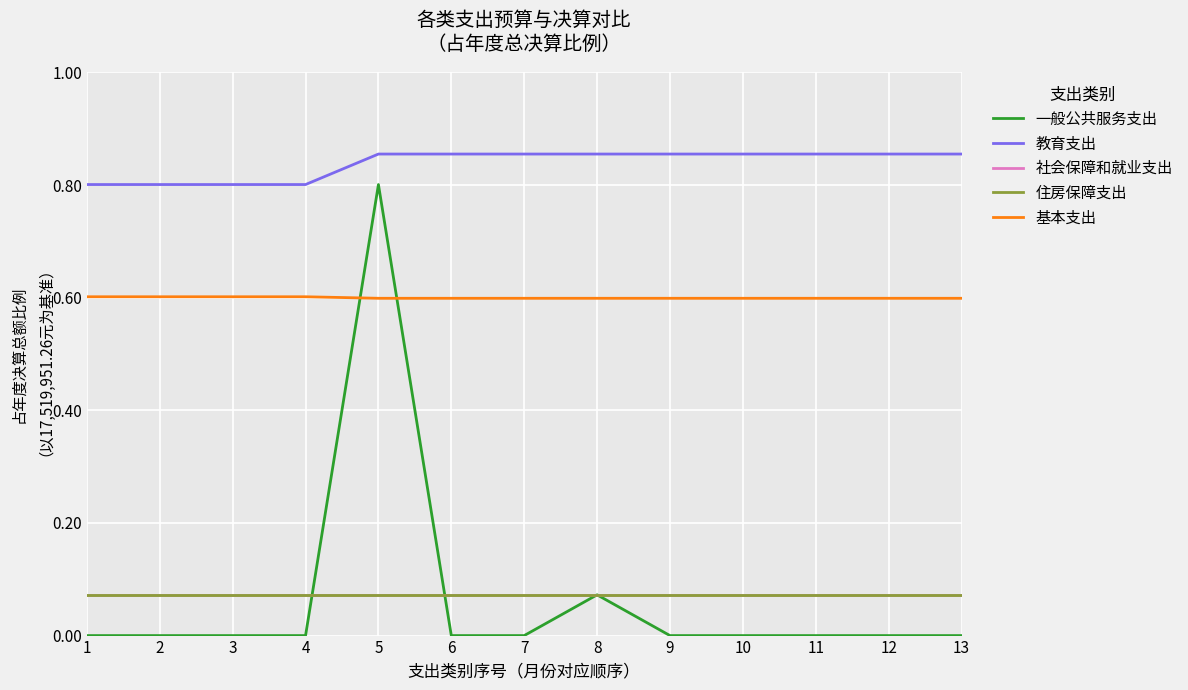

Which series has the largest total across all categories?

教育支出